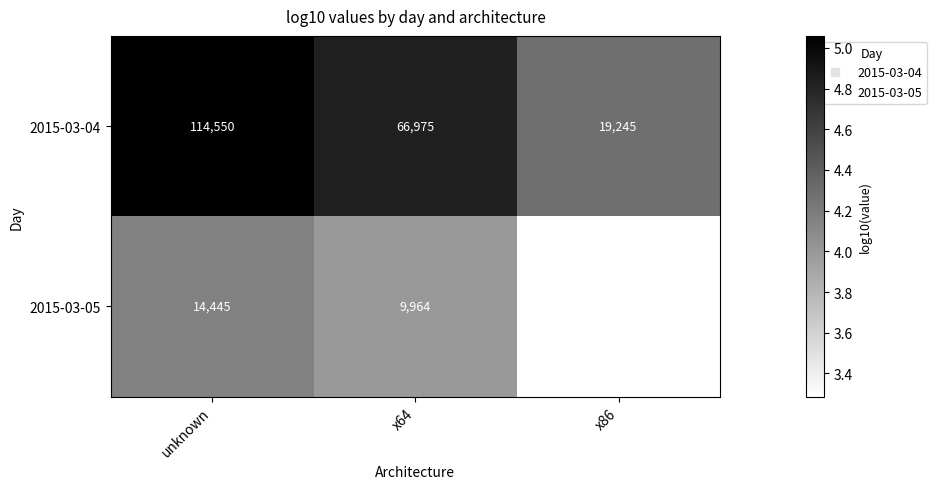

Reading left to right, extract all data points from this chart.

2015-03-04: 114550	66975	19245
2015-03-05: 14445	9964	1931